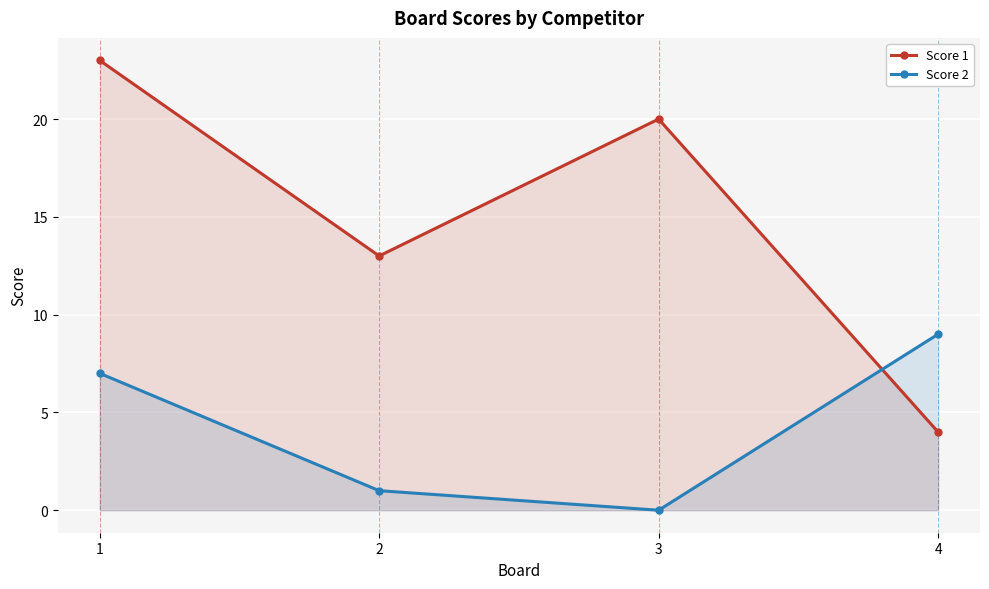

What is the value of the Score 1 point at the 4th from the left?

4